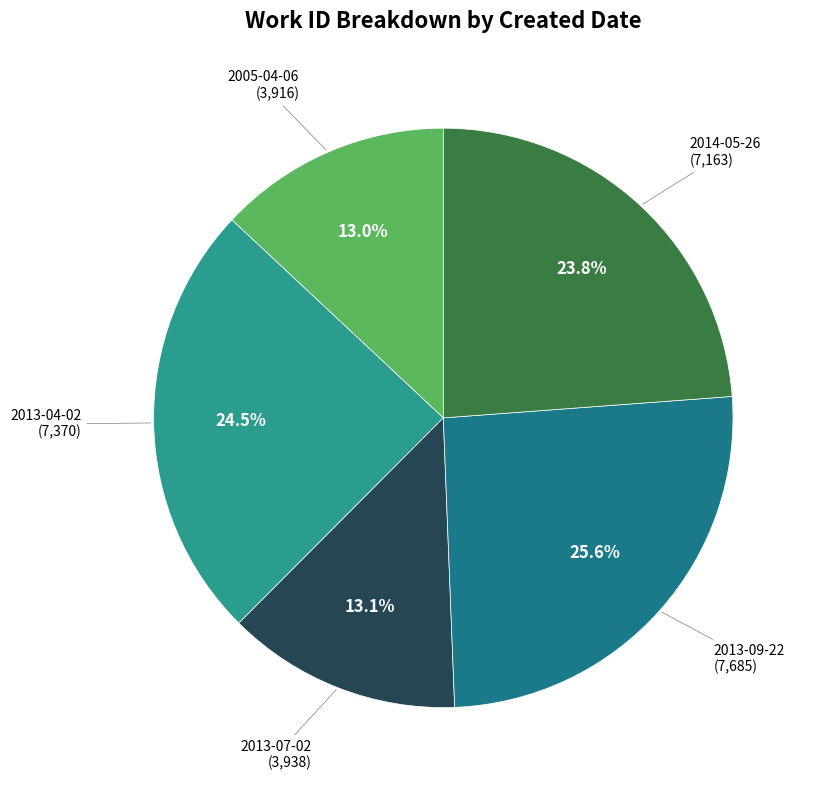

How many segments does this pie chart have?

5